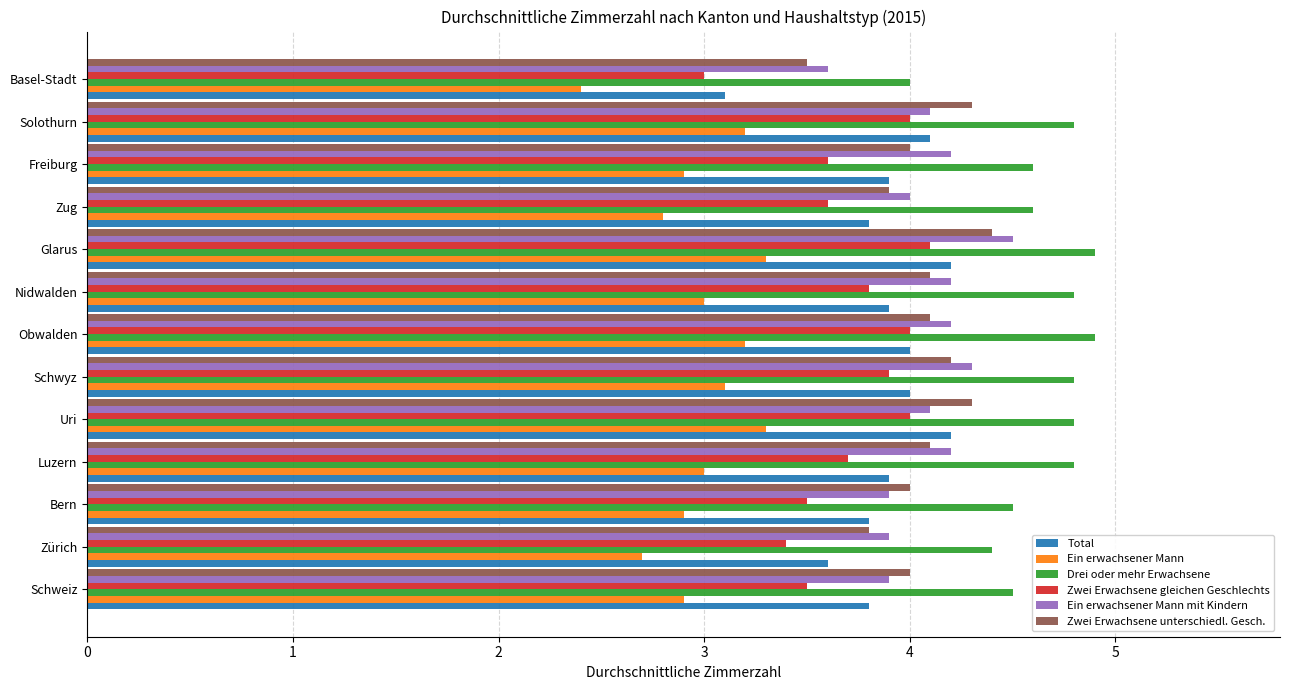

Rank the series by their maximum value, from lowest to highest.

Ein erwachsener Mann, Zwei Erwachsene gleichen Geschlechts, Total, Zwei Erwachsene unterschiedl. Gesch., Ein erwachsener Mann mit Kindern, Drei oder mehr Erwachsene